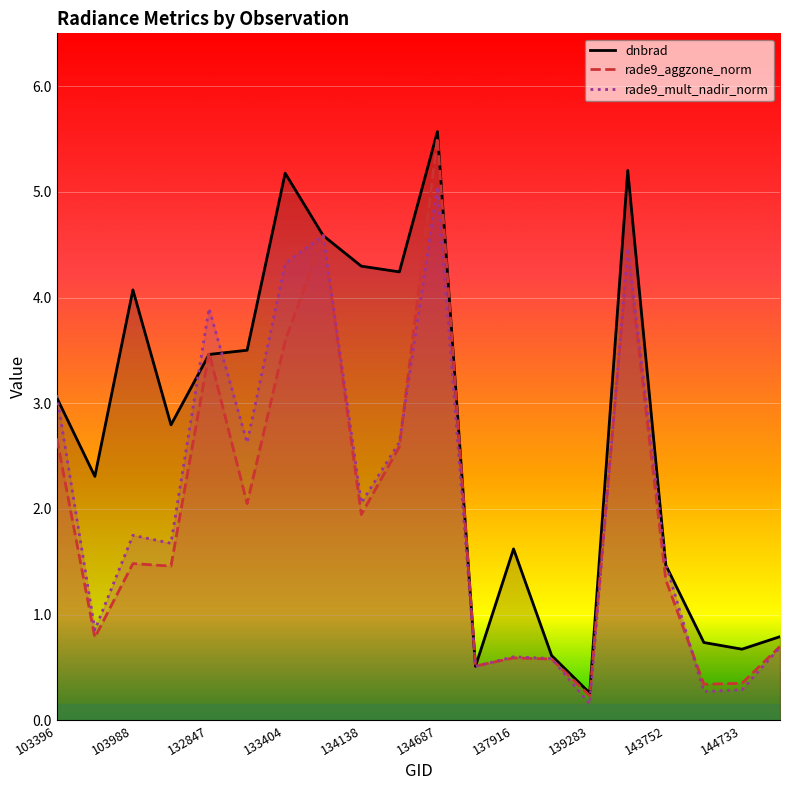

What is the minimum value for dnbrad?

0.3